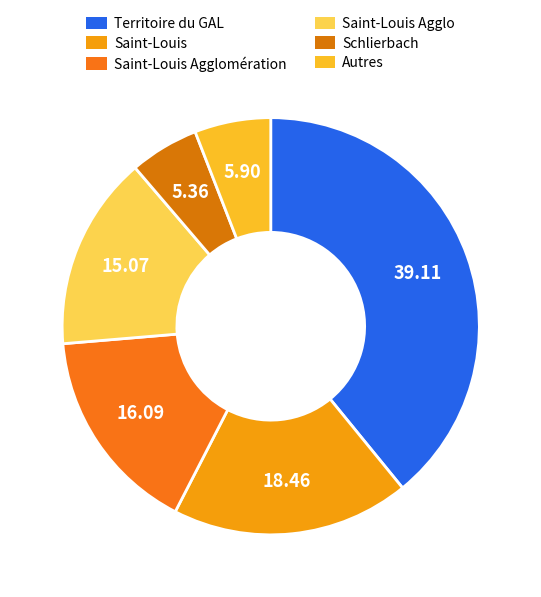

Does Territoire du GAL account for over 50% of the chart?

No